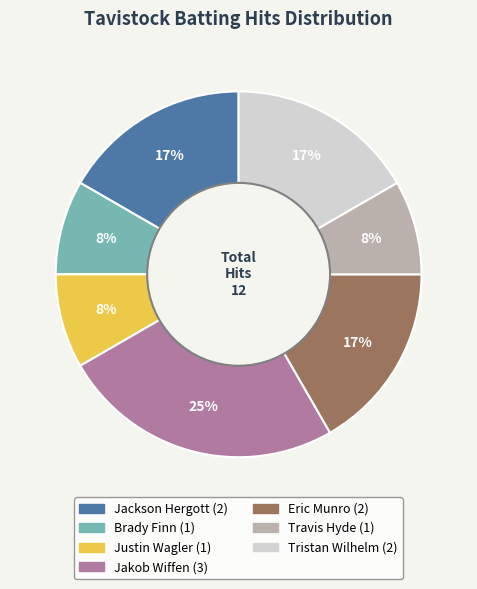

Is there a majority slice in this chart?

No